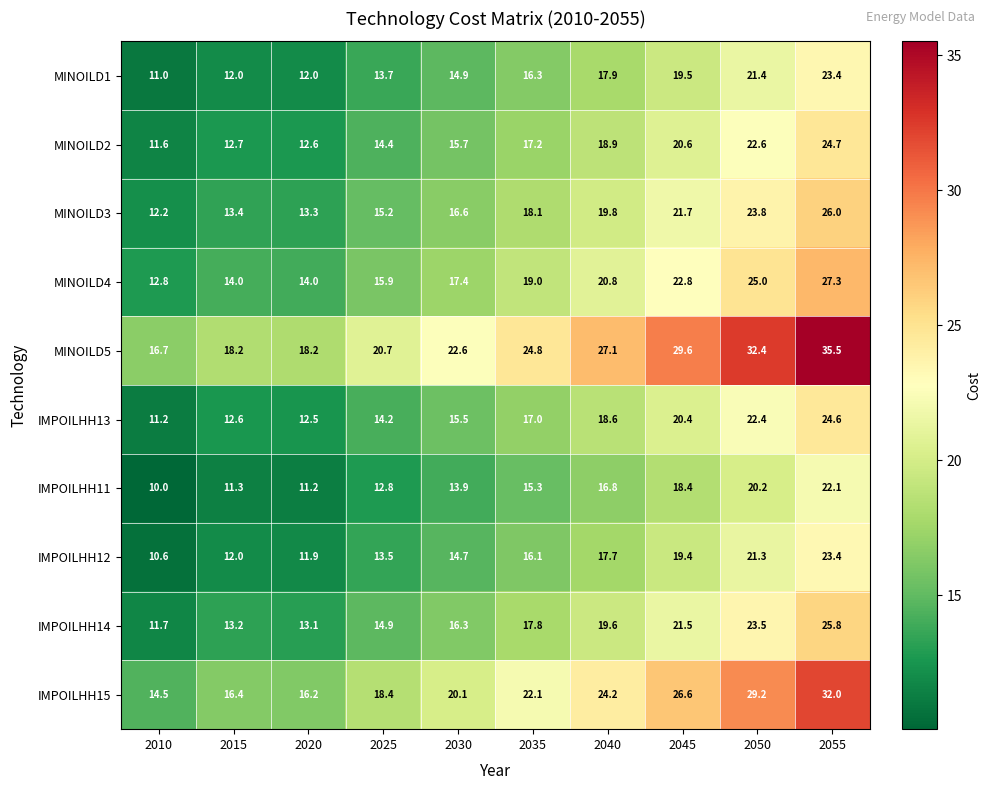

Between 2050 and 2055, which series saw the biggest shift?

MINOILD5